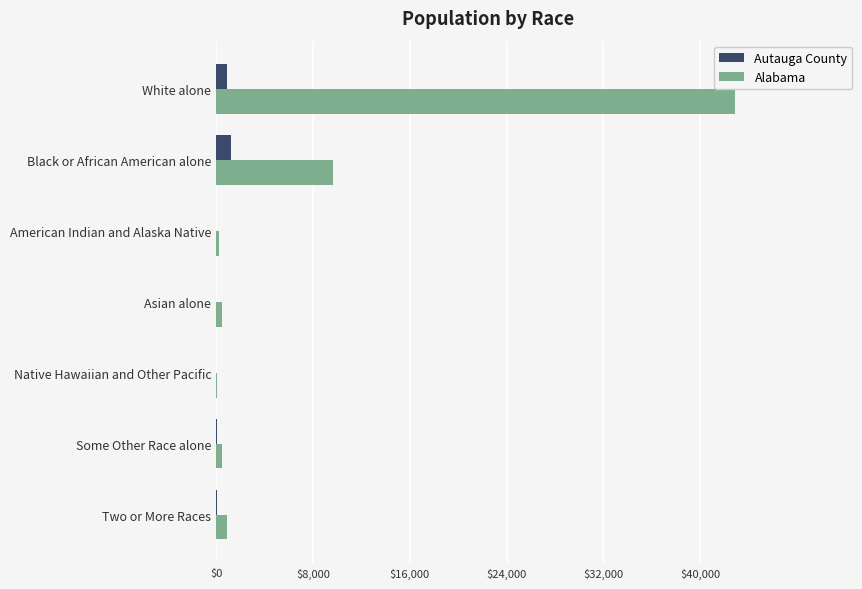

The value of Alabama at Black or African American alone is 12799. True or false?

False